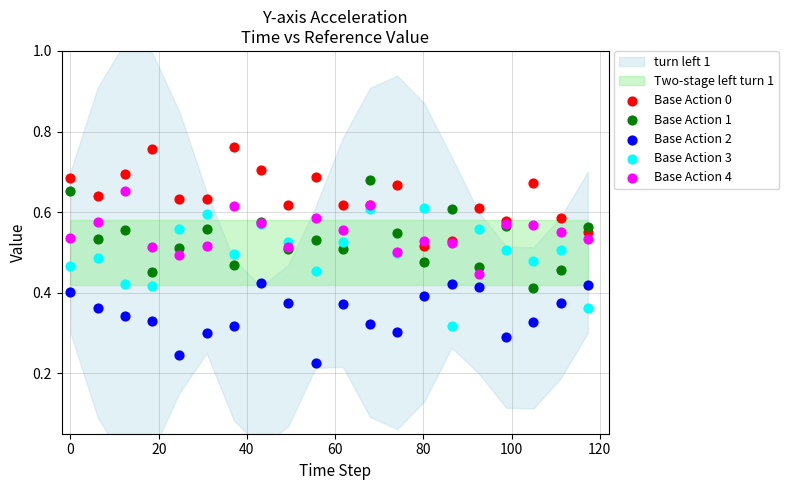

Which series contains the highest Y value?

Base Action 0